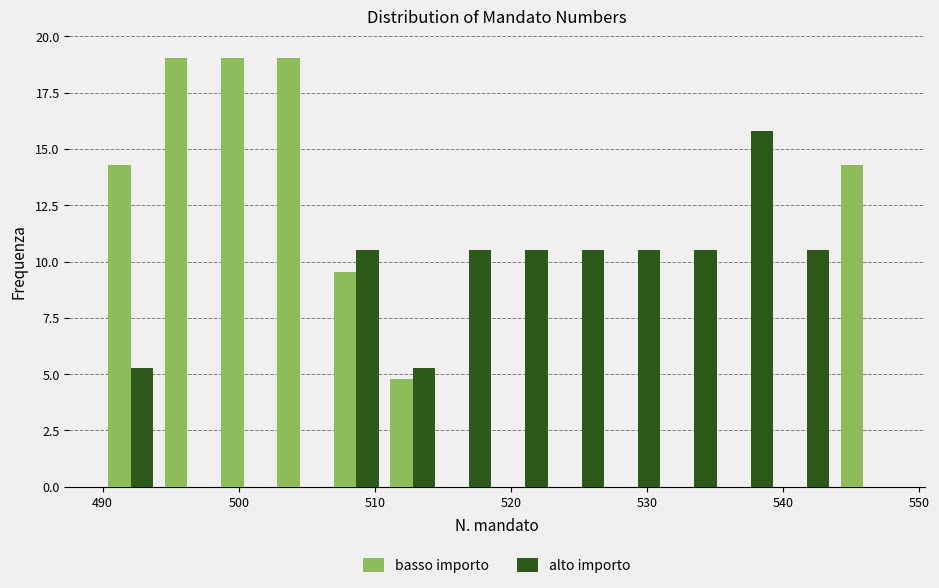

Reading left to right, list every range on the x-axis with the height of the bar of each series over it. Neither the bar edges nor the heights are printed on the chart, so give them approximately, as read against the axes.

490 to 494: basso importo=14.5	alto importo=5.5
494 to 498: basso importo=19.0	alto importo=0
498 to 502: basso importo=19.0	alto importo=0
502 to 507: basso importo=19.0	alto importo=0
507 to 511: basso importo=9.5	alto importo=10.5
511 to 515: basso importo=5.0	alto importo=5.5
515 to 519: basso importo=0	alto importo=10.5
519 to 523: basso importo=0	alto importo=10.5
523 to 527: basso importo=0	alto importo=10.5
527 to 531: basso importo=0	alto importo=10.5
531 to 536: basso importo=0	alto importo=10.5
536 to 540: basso importo=0	alto importo=16.0
540 to 544: basso importo=0	alto importo=10.5
544 to 548: basso importo=14.5	alto importo=0